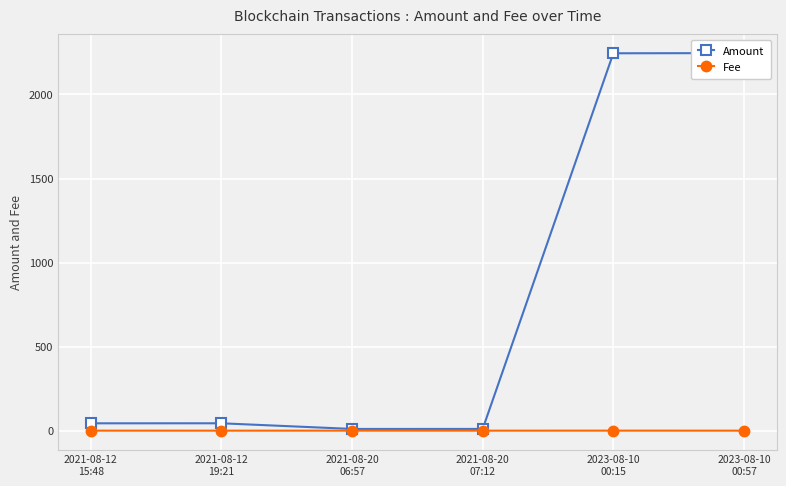

Between 2021-08-12
19:21 and 2021-08-12
15:48, which is larger?

2021-08-12
19:21